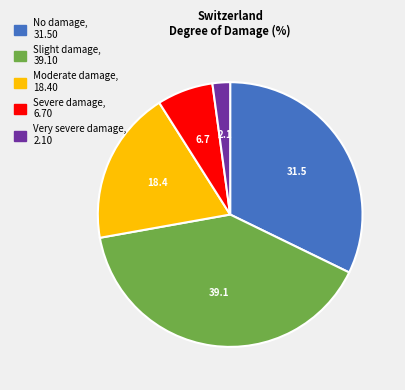

Does any single category account for the majority?

No